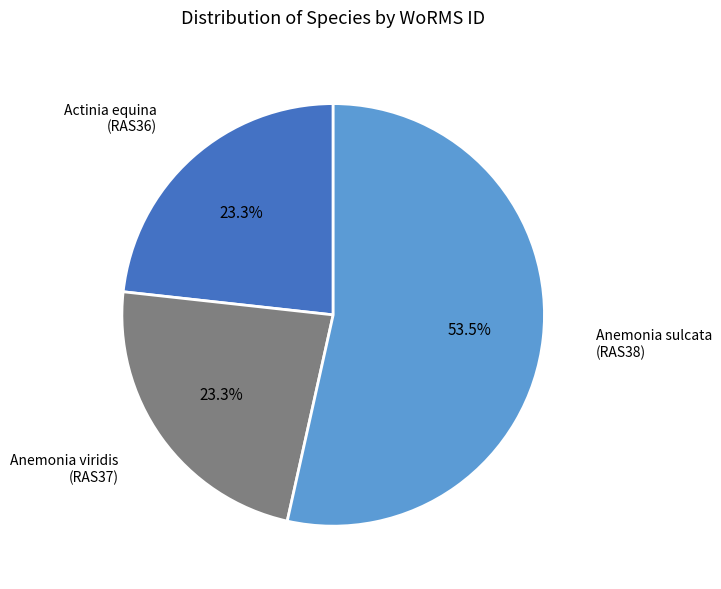

Is there a majority slice in this chart?

Yes